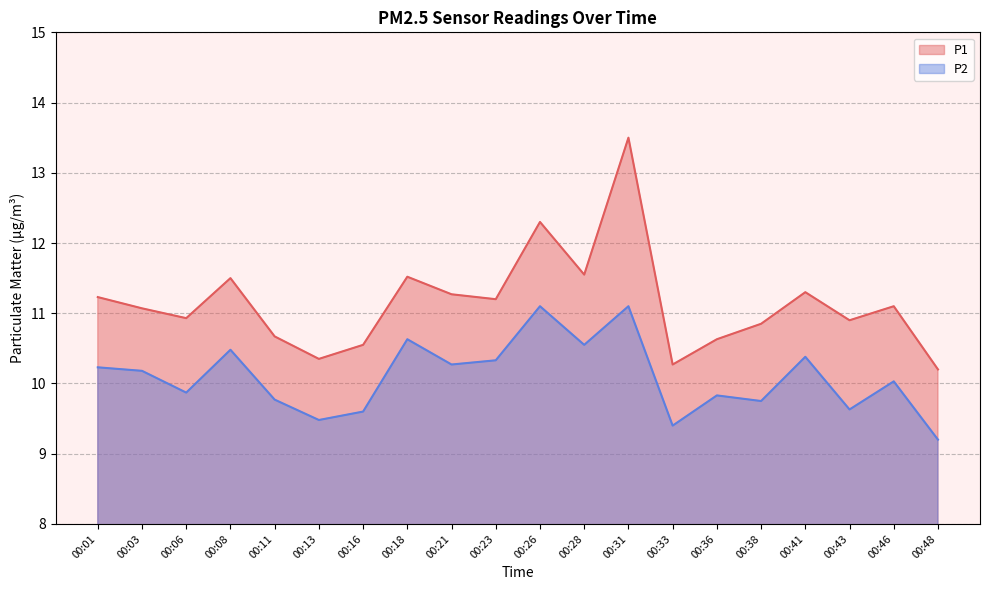

True or false: P2 and P1 cross at least once.

False